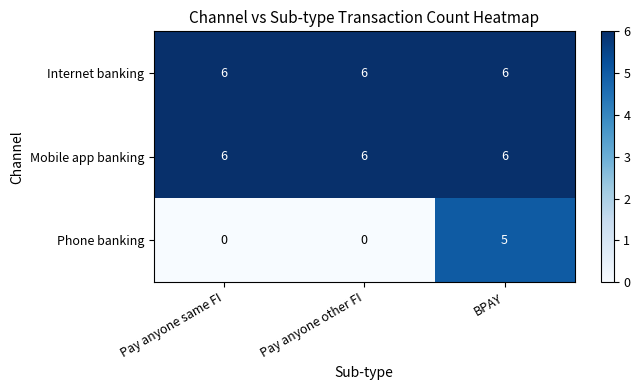

Which series changed the most between Pay anyone other FI and BPAY?

Phone banking